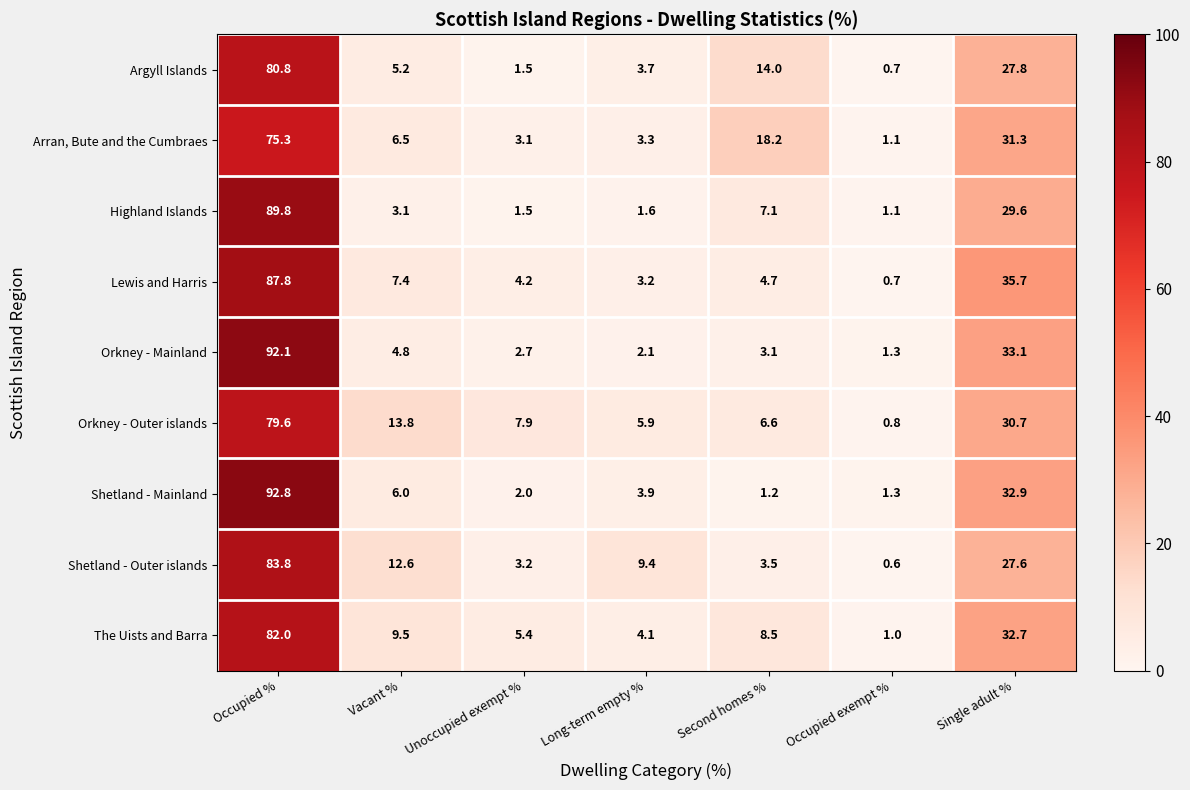

What is the sum of the Arran, Bute and the Cumbraes values at Second homes % and Single adult %?

49.5